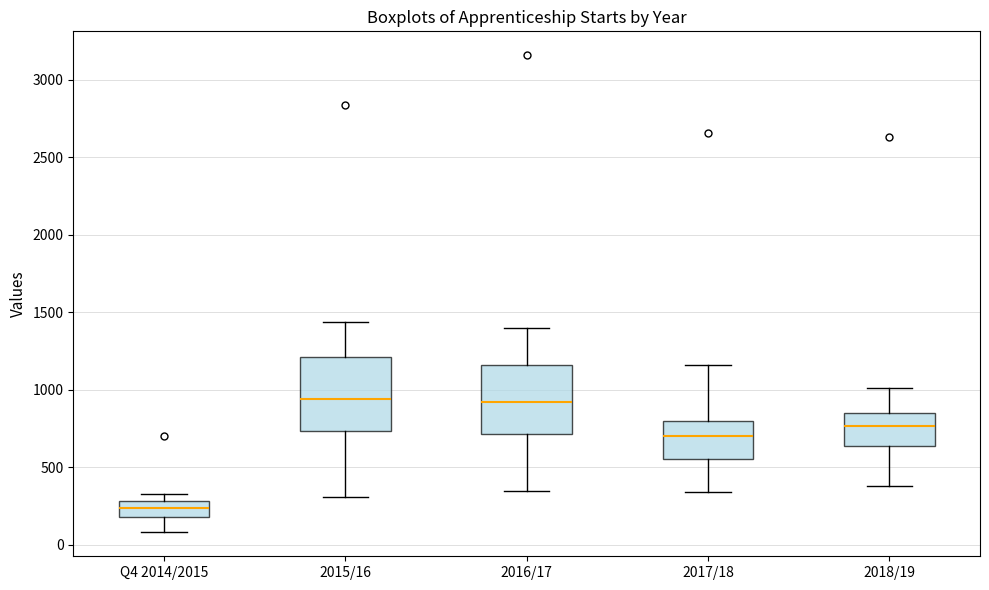

Which box has the lowest median line?

Q4 2014/2015